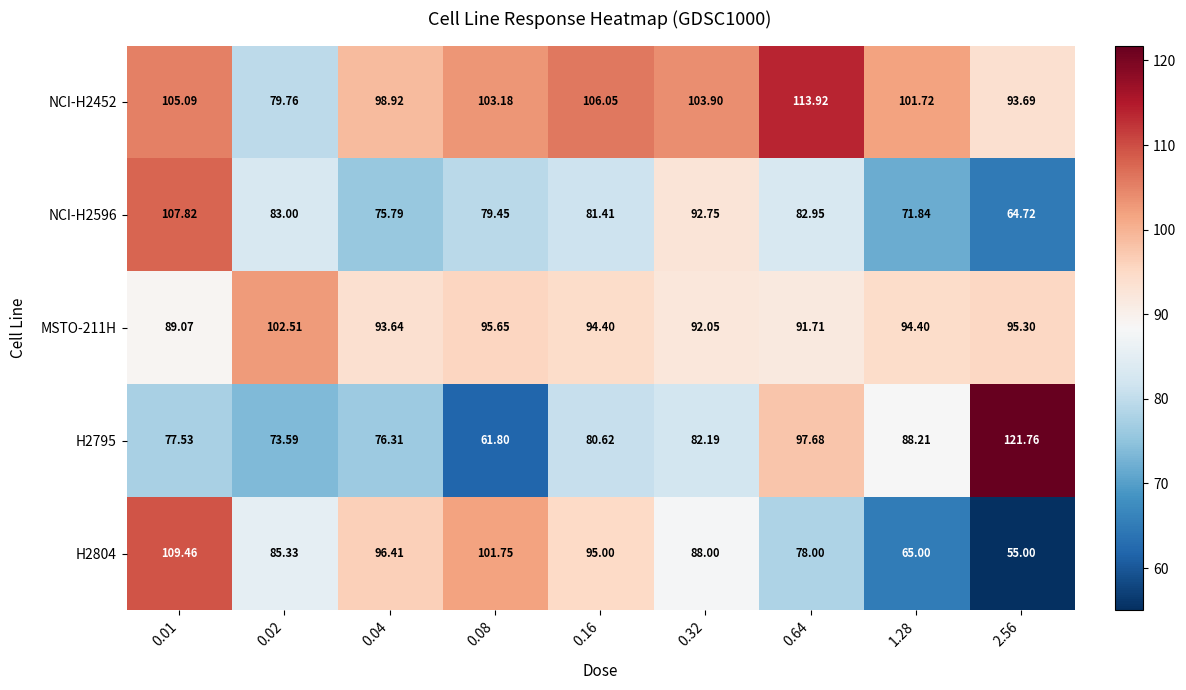

Is the value of H2804 at 0.32 greater than the value of NCI-H2596 at 2.56?

Yes